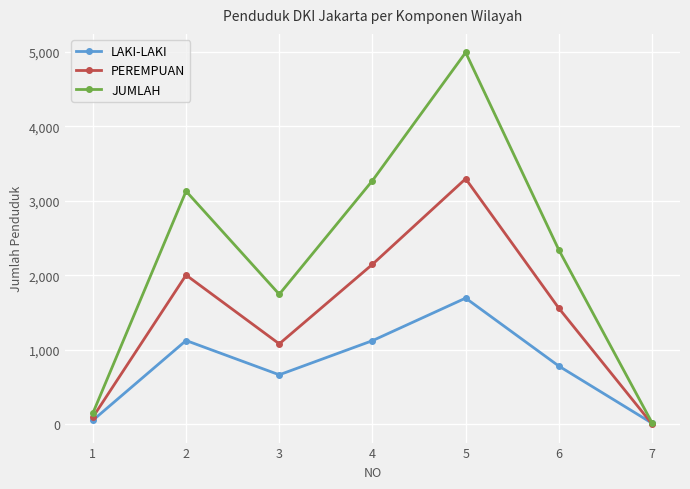

Is the value of PEREMPUAN at 7 greater than the value of JUMLAH at 4?

No